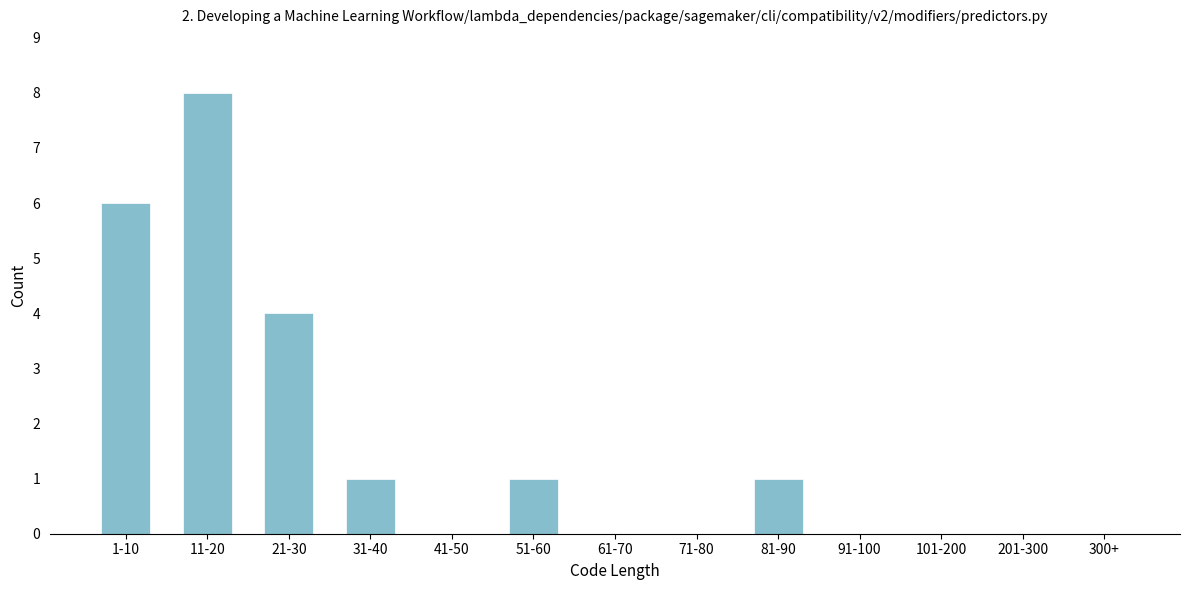

Reading right to left, extract all data points from this chart.

300+=0	201-300=0	101-200=0	91-100=0	81-90=1	71-80=0	61-70=0	51-60=1	41-50=0	31-40=1	21-30=4	11-20=8	1-10=6